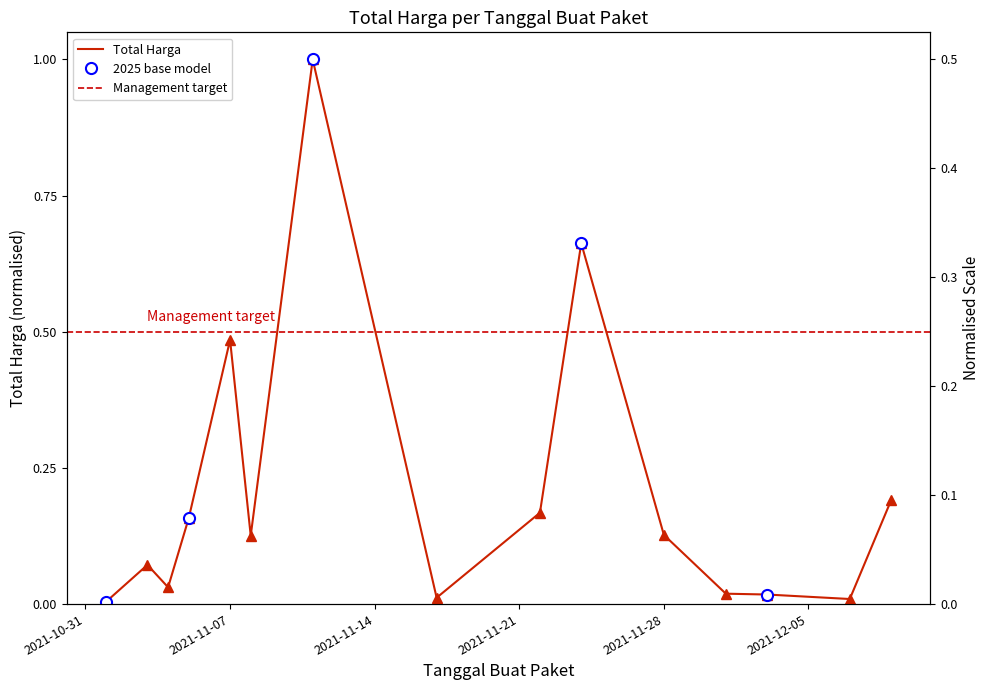

How many lines are shown in the chart?

1